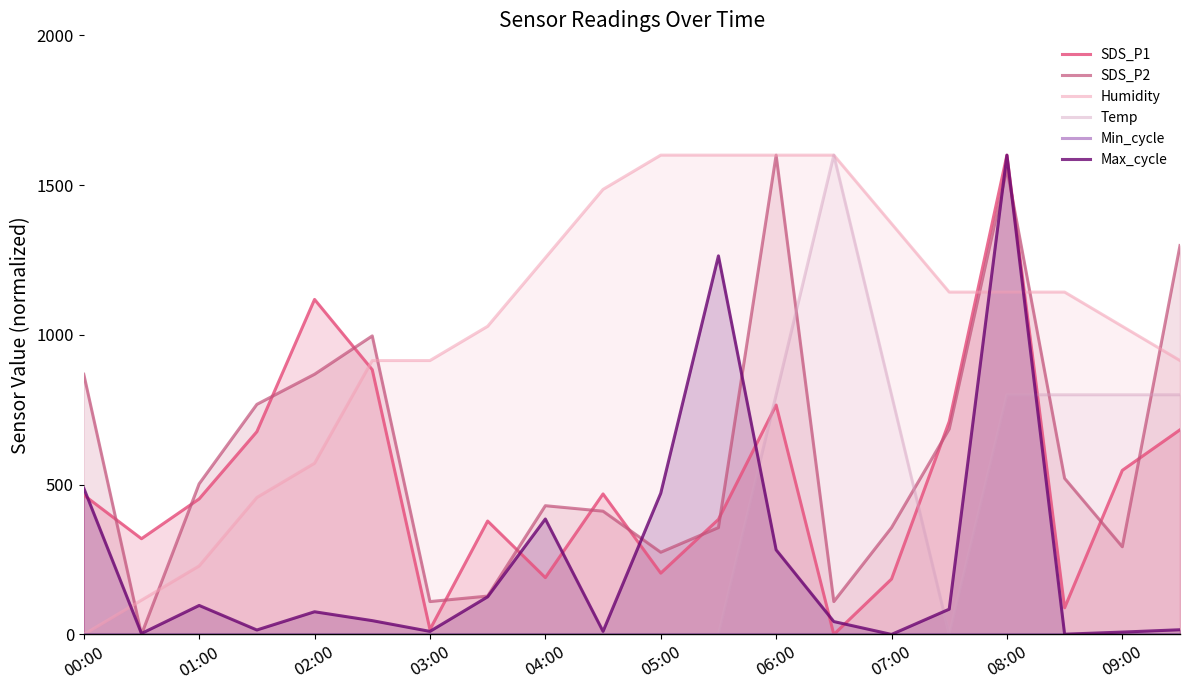

What are all the series names shown in the legend?

SDS_P1, SDS_P2, Humidity, Temp, Min_cycle, Max_cycle